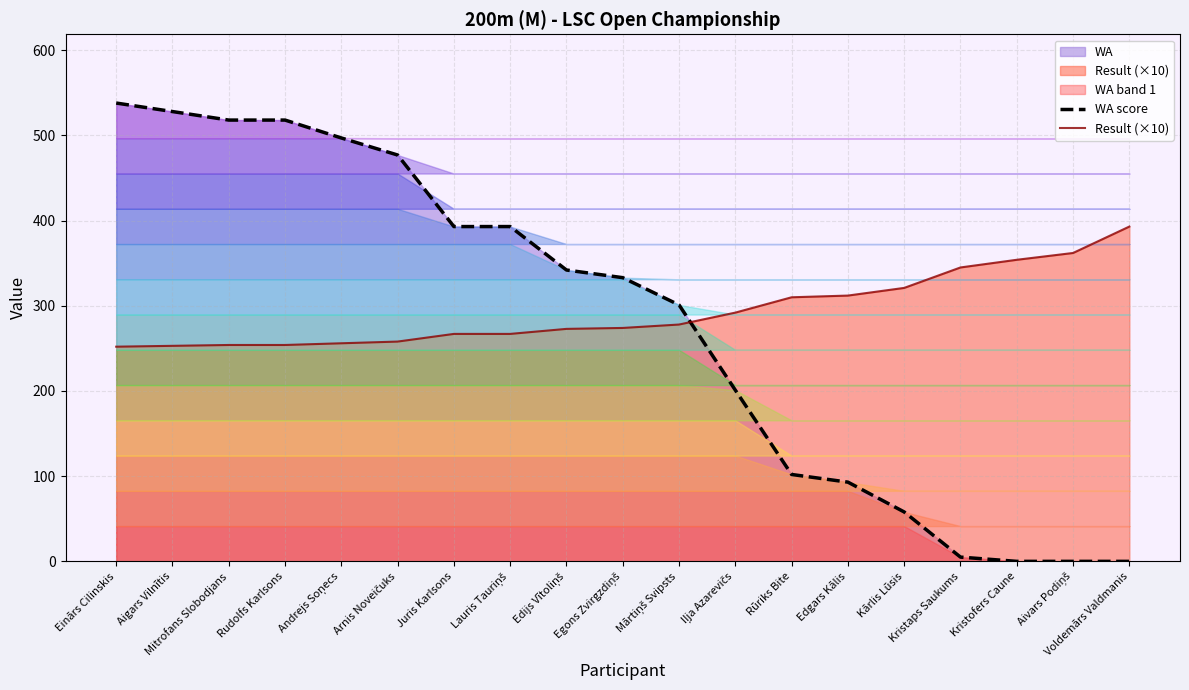

What position from the left is Mārtiņš Svipsts?

11